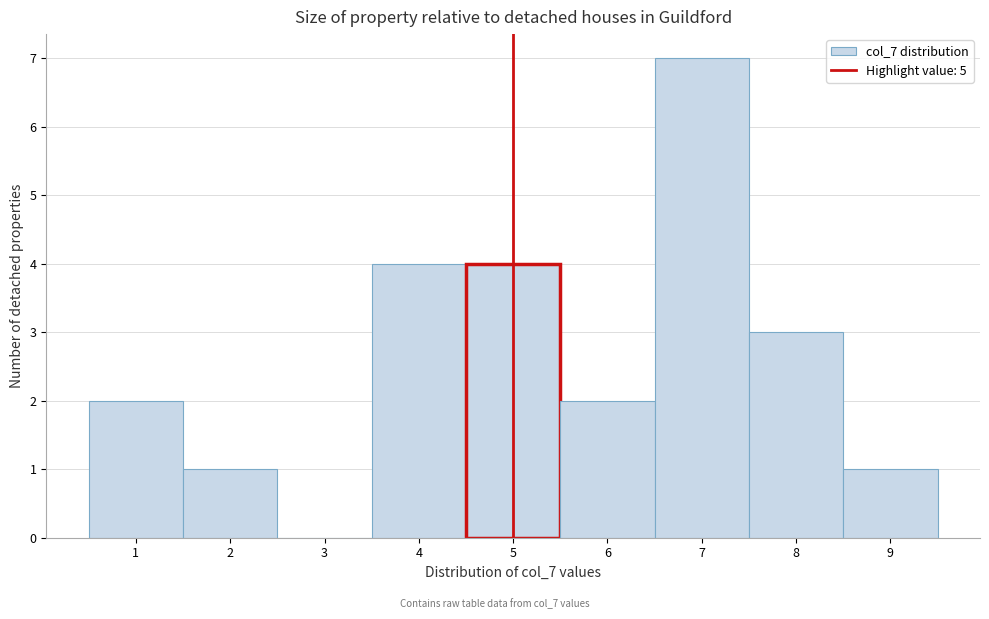

Which range on the x-axis has the tallest bar?

6.5 to 7.5